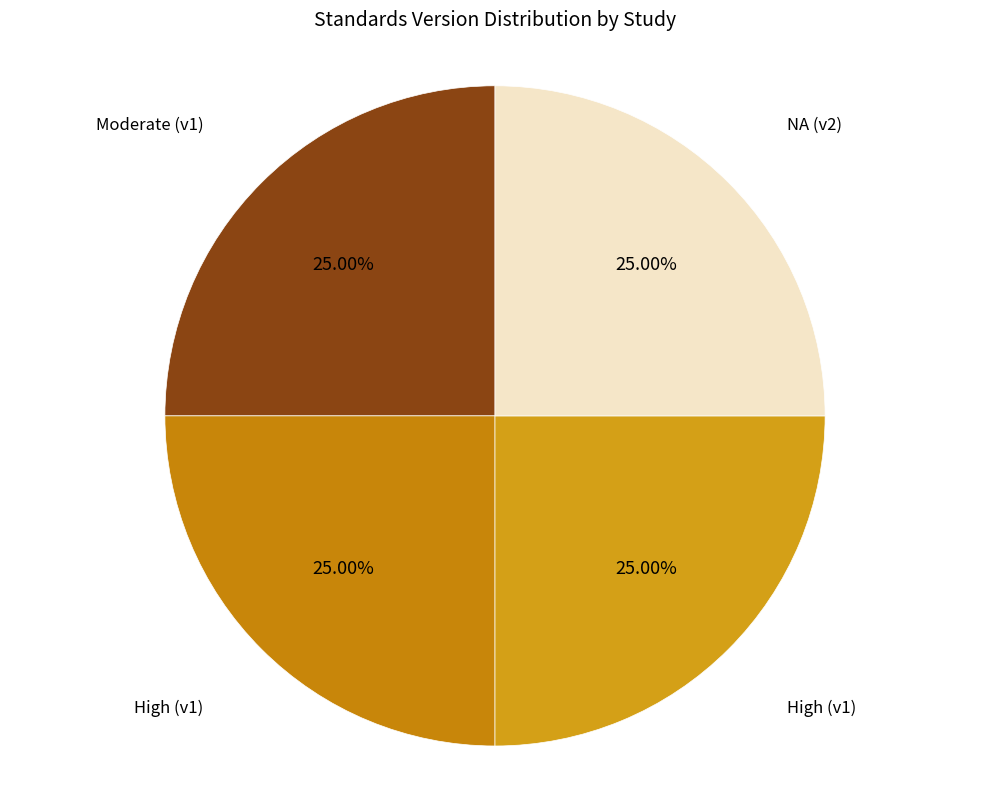

How many slices are in this pie chart?

4